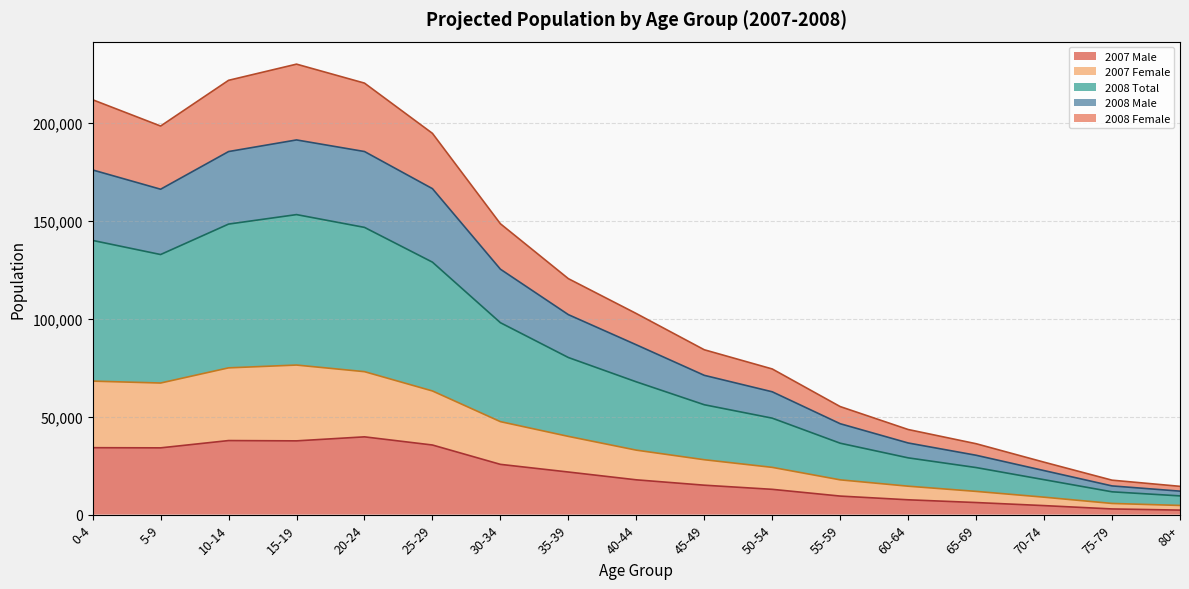

Read the 2007 Male value at 5-9.

34102